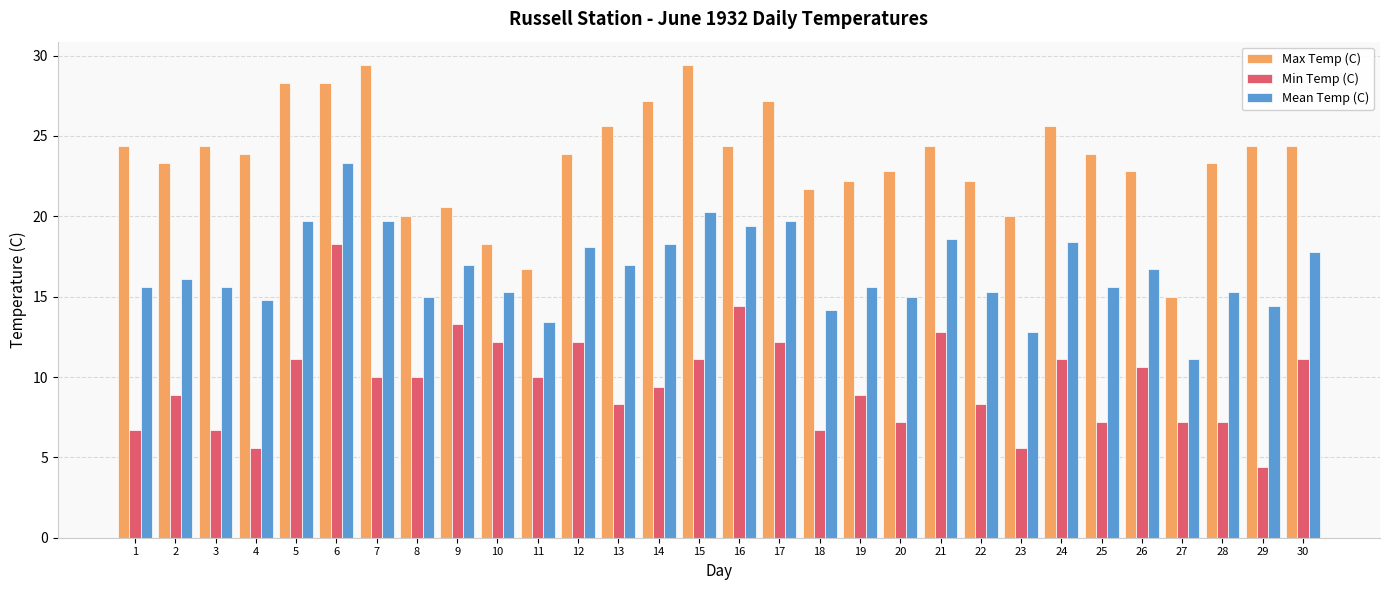

At how many categories does at least one series exceed 22?

23